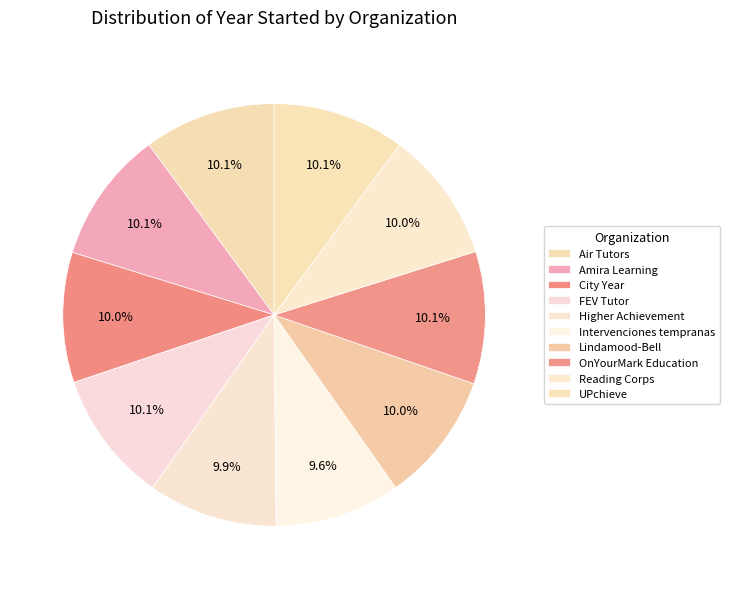

Count the number of slices in the pie.

10